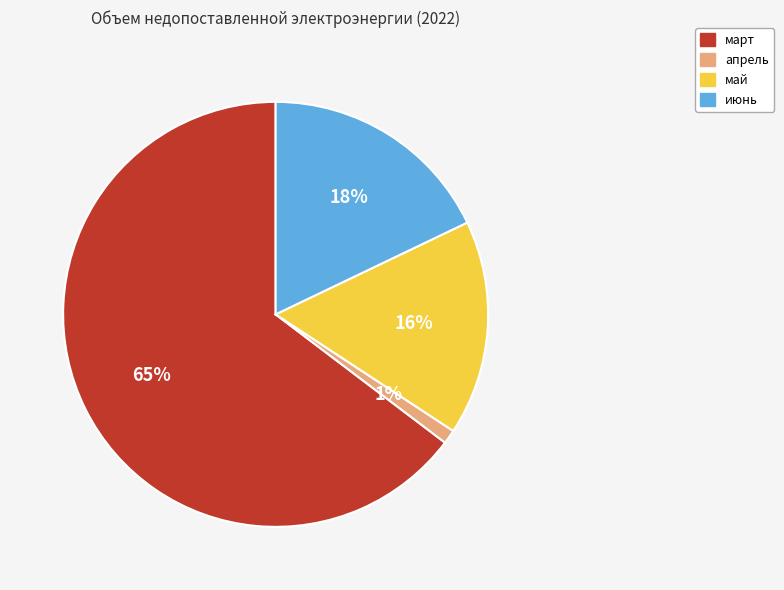

Rank the categories by value from lowest to highest.

апрель, май, июнь, март